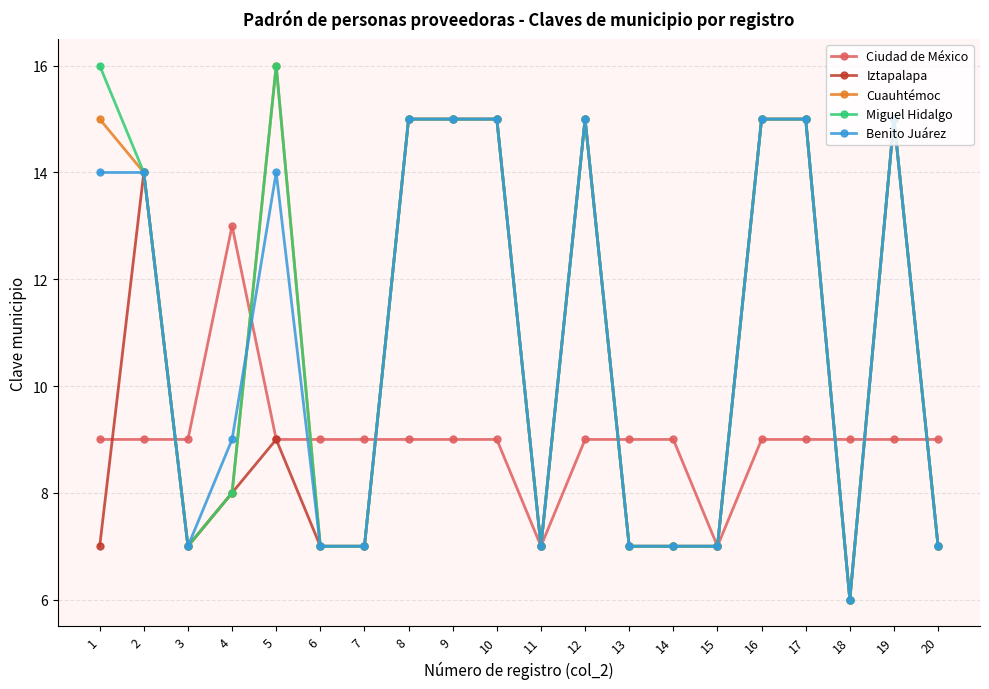

Where is the first local maximum for Iztapalapa?

2